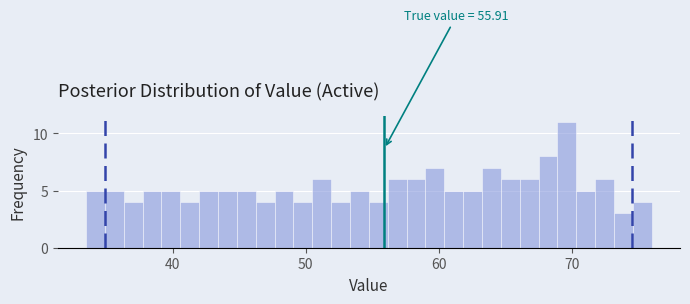

Around what value on the x-axis is the tallest bar? Give the approximate position of its centre, as read against the axis.

70